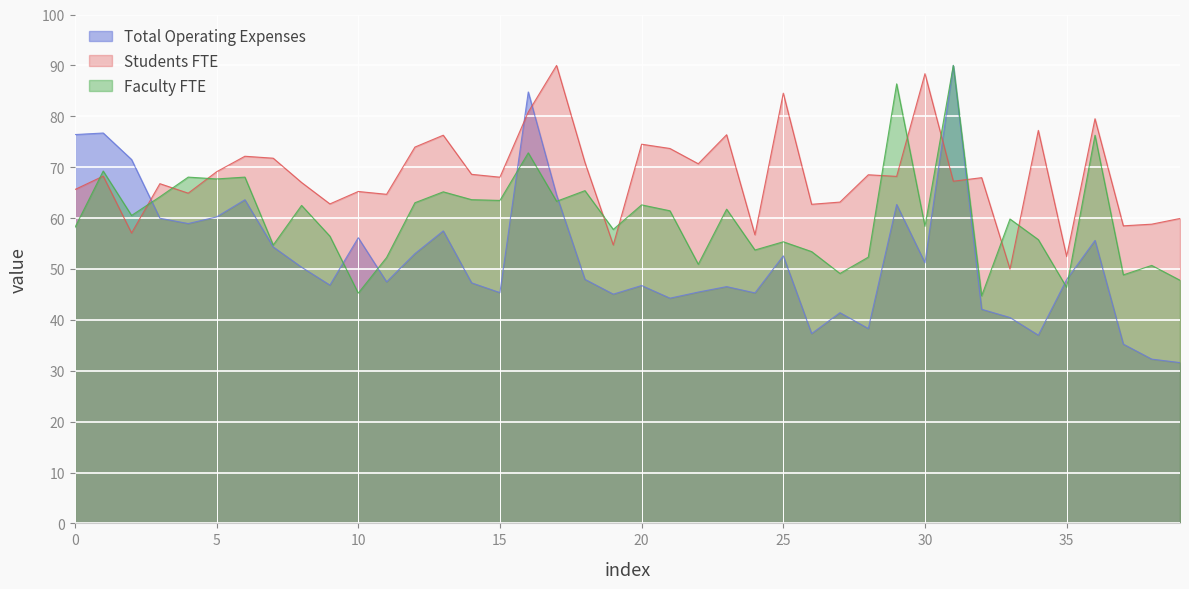

How many times do Total Operating Expenses and Students FTE cross each other?

5